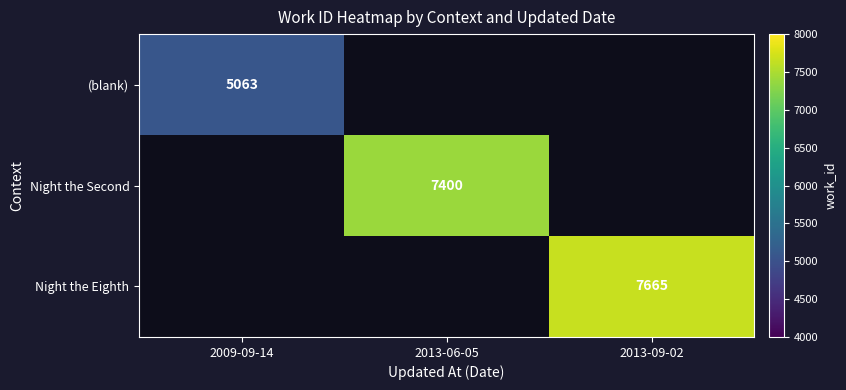

At how many categories does at least one series exceed 5849?

2